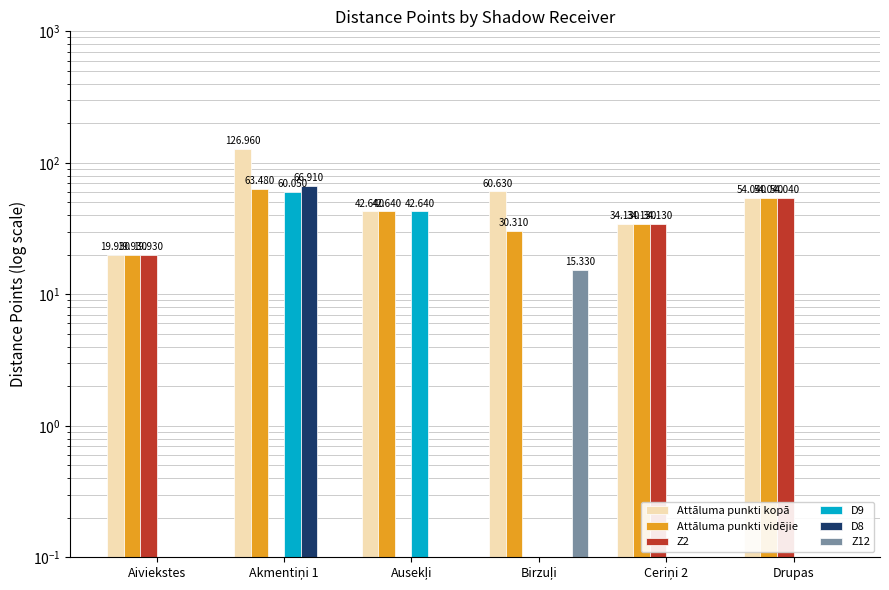

What is the difference between the highest and lowest values at Ceriņi 2?

34.1